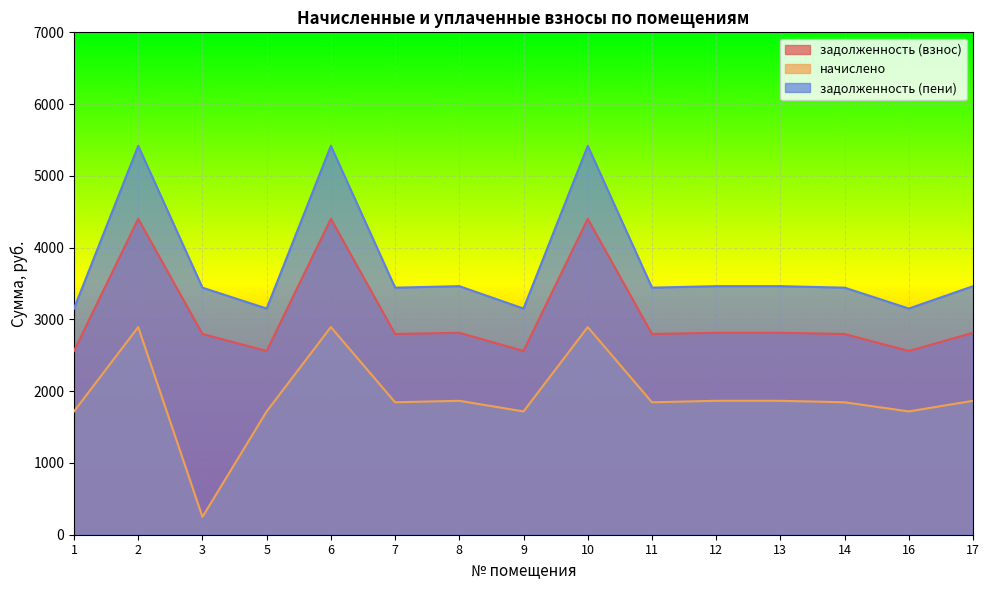

What is the difference between the second highest and second lowest values in the начислено series?

1175.2